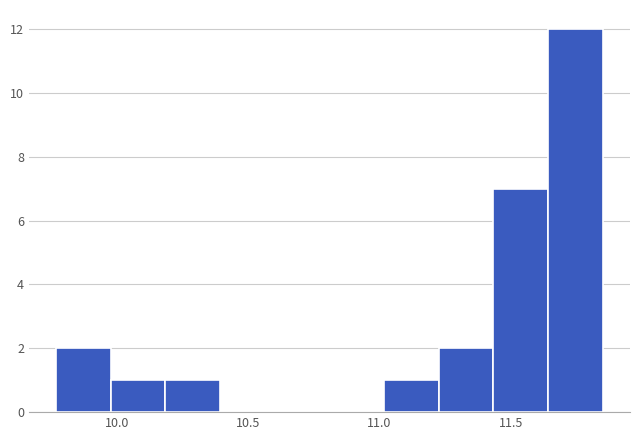

Reading left to right, list every bar in this chart as the range it spans on the x-axis followed by its height. Neither the bar edges nor the heights are printed on the chart, so give them approximately, as read against the axes.

9.75 to 10.00: 2
10.00 to 10.20: 1
10.20 to 10.40: 1
10.40 to 10.60: 0
10.60 to 10.80: 0
10.80 to 11.00: 0
11.00 to 11.25: 1
11.25 to 11.45: 2
11.45 to 11.65: 7
11.65 to 11.85: 12